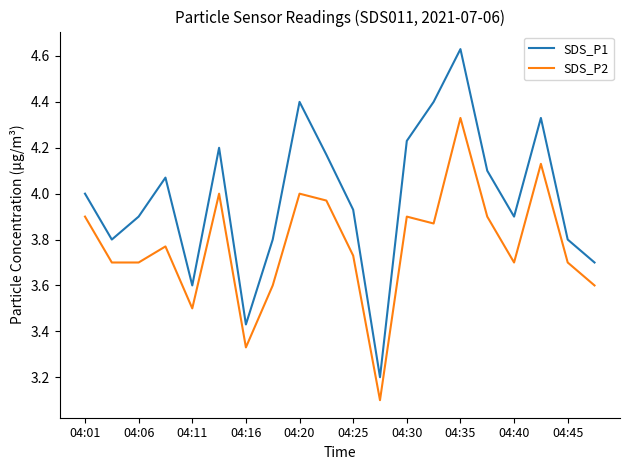

What is the difference between the maximum and minimum values in the SDS_P2 series?

1.2